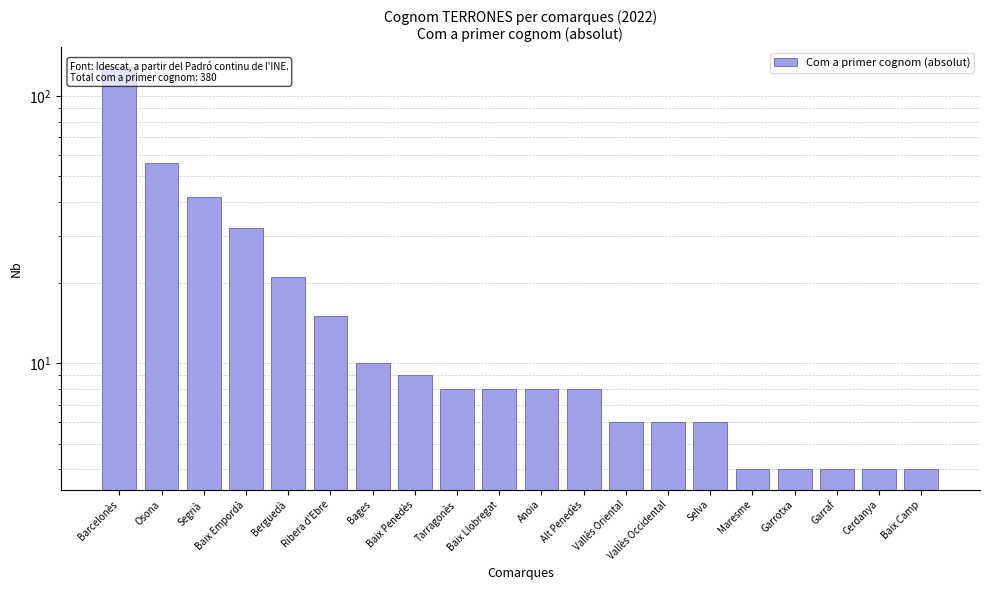

What value does the data have at Baix Camp?

4